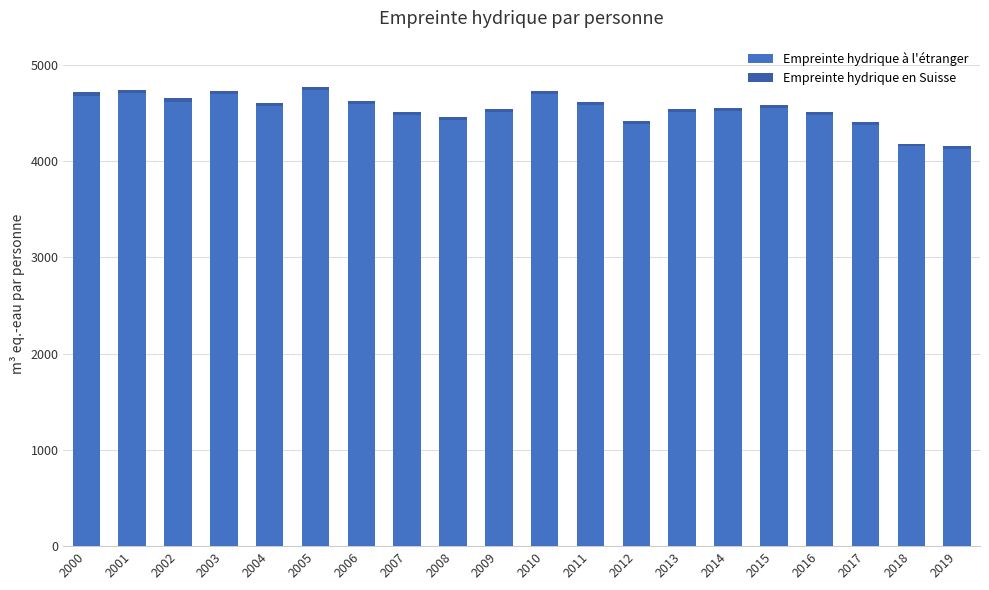

How many data points in Empreinte hydrique à l'étranger are less than 4545?

10